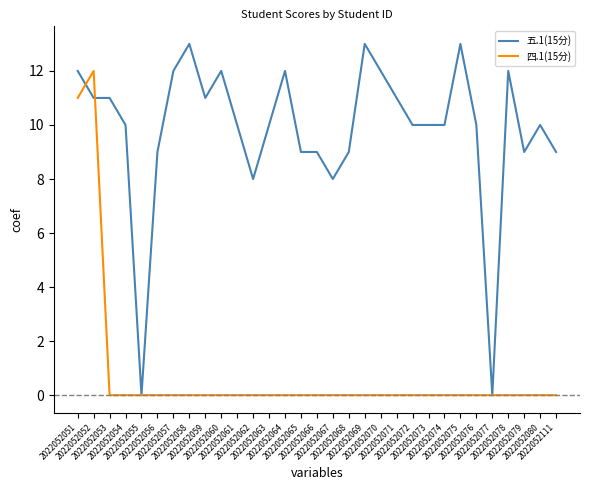

True or false: 四.1(15分) and 五.1(15分) cross at least once.

True